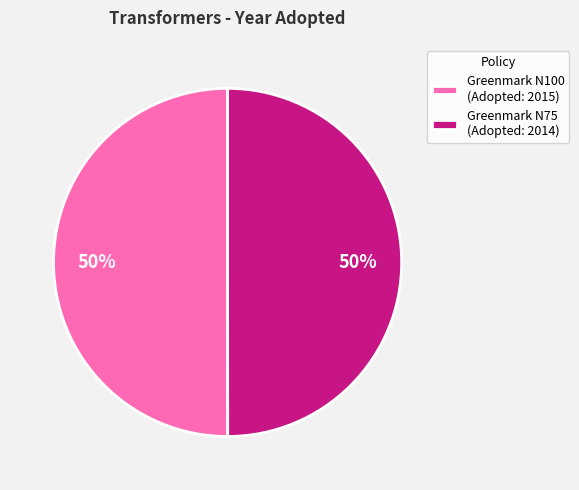

What percentage is the Greenmark N100 (Adopted: 2015) slice, to the nearest percent?

50%